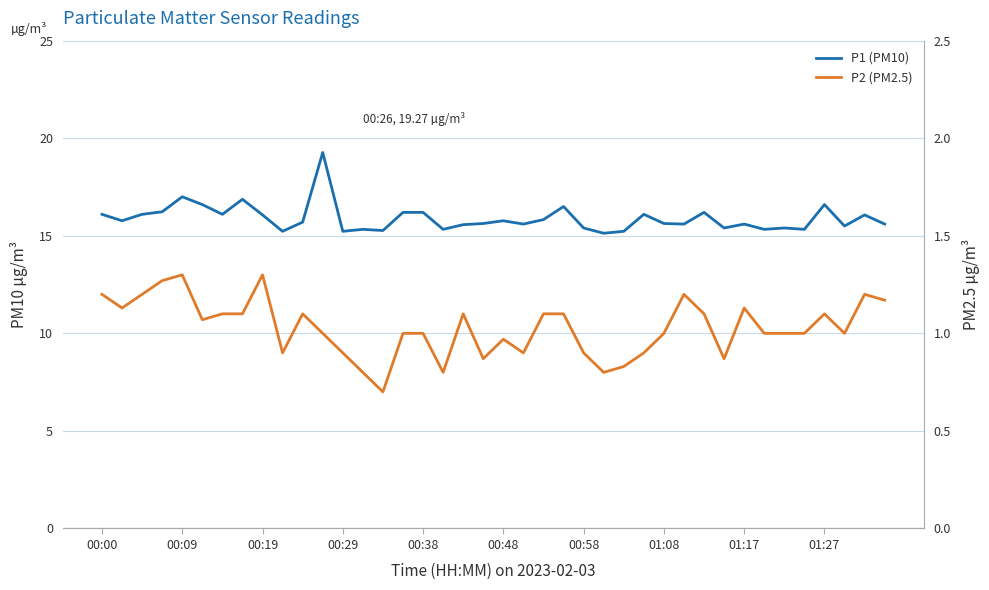

At 18, list the series in order from smallest to largest.

P2 (PM2.5), P1 (PM10)